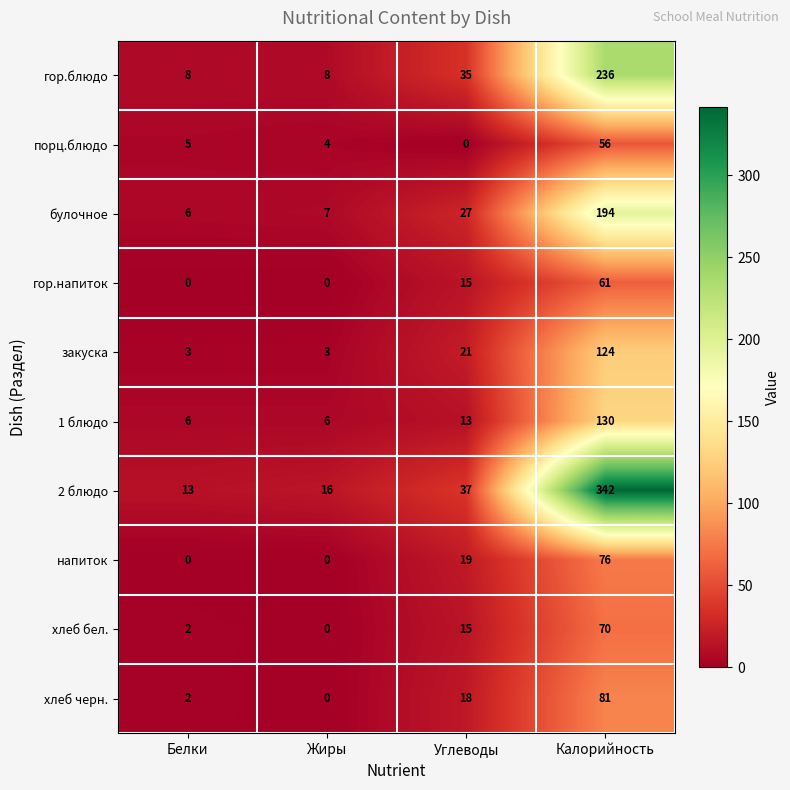

At which category is the sum across all series the highest?

Калорийность